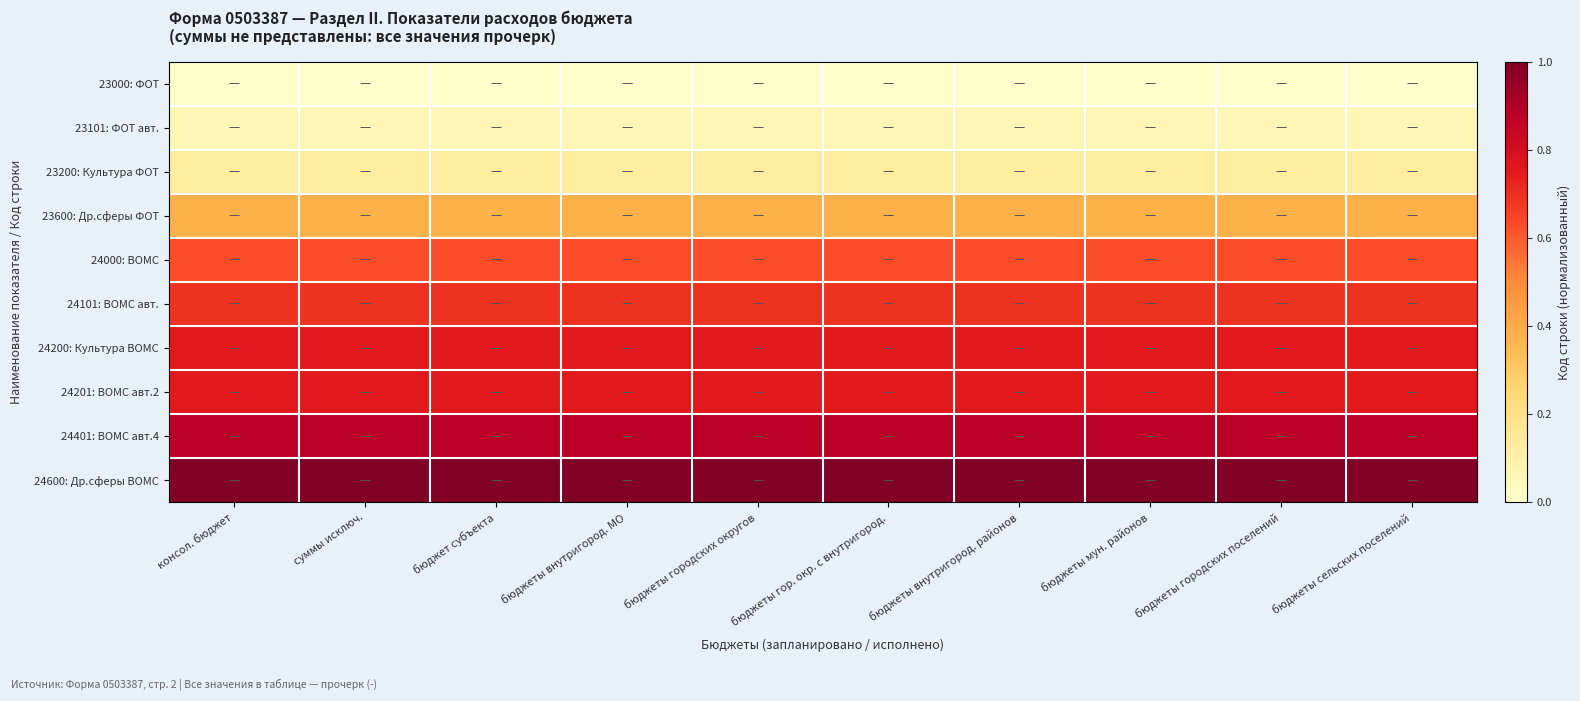

What is the total value across all series at бюджеты городских округов?

5.3